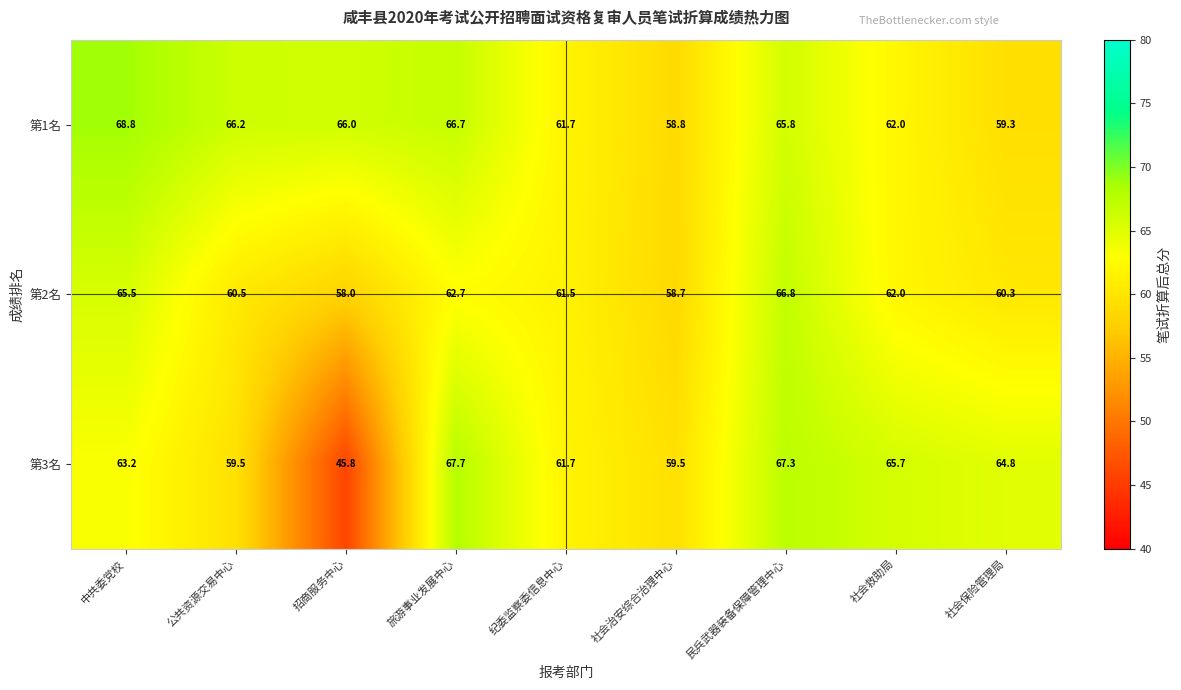

What is the highest value of the 第3名 series?

67.7